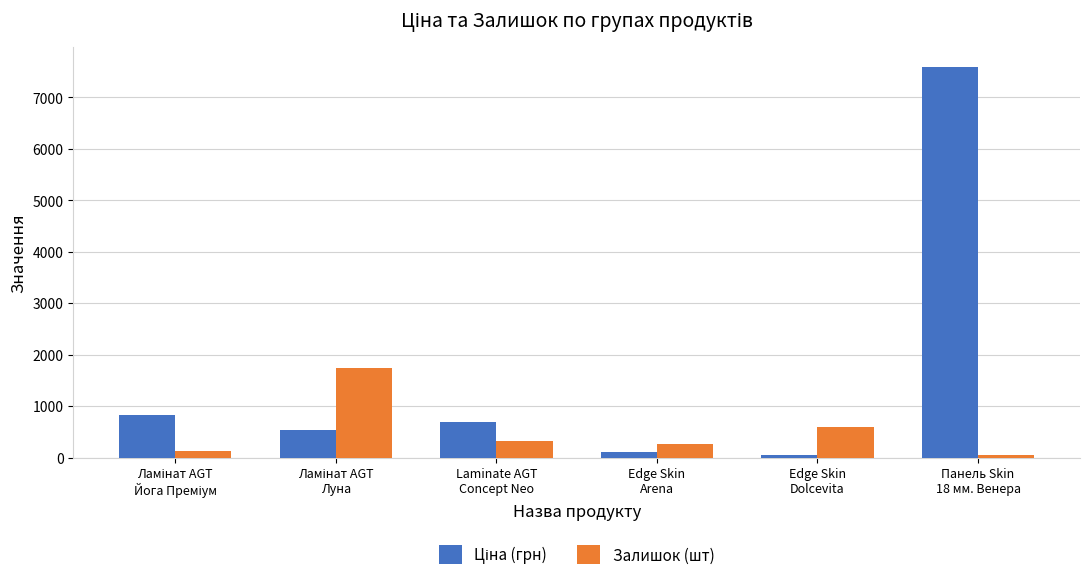

How many groups of bars are there?

6